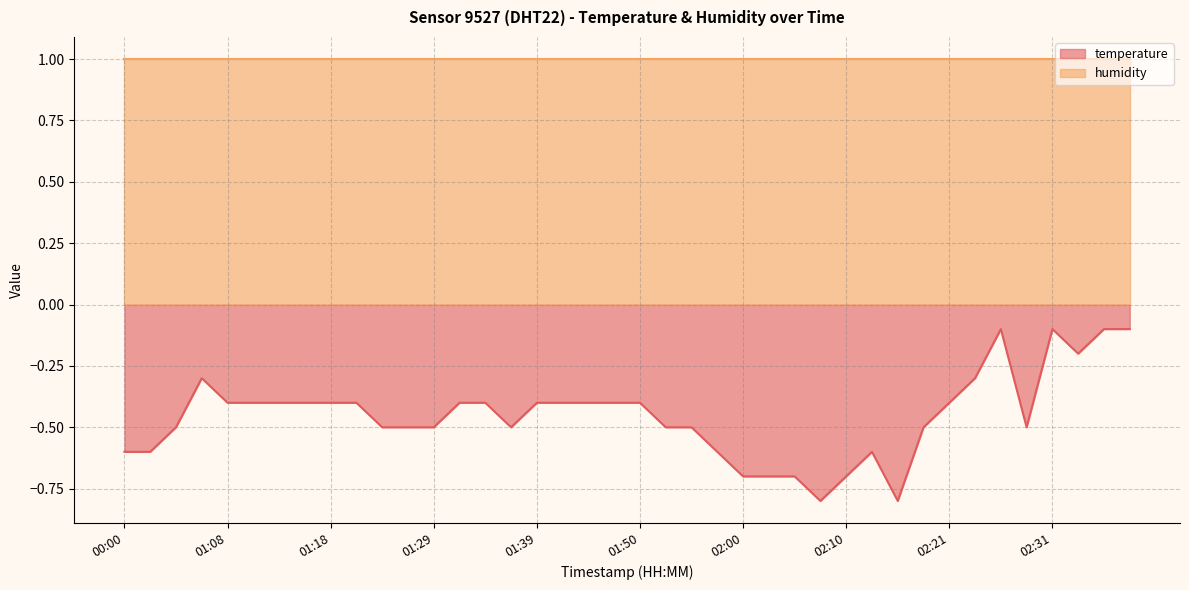

The chart shows a value of -0.9 at 02:03. True or false?

False